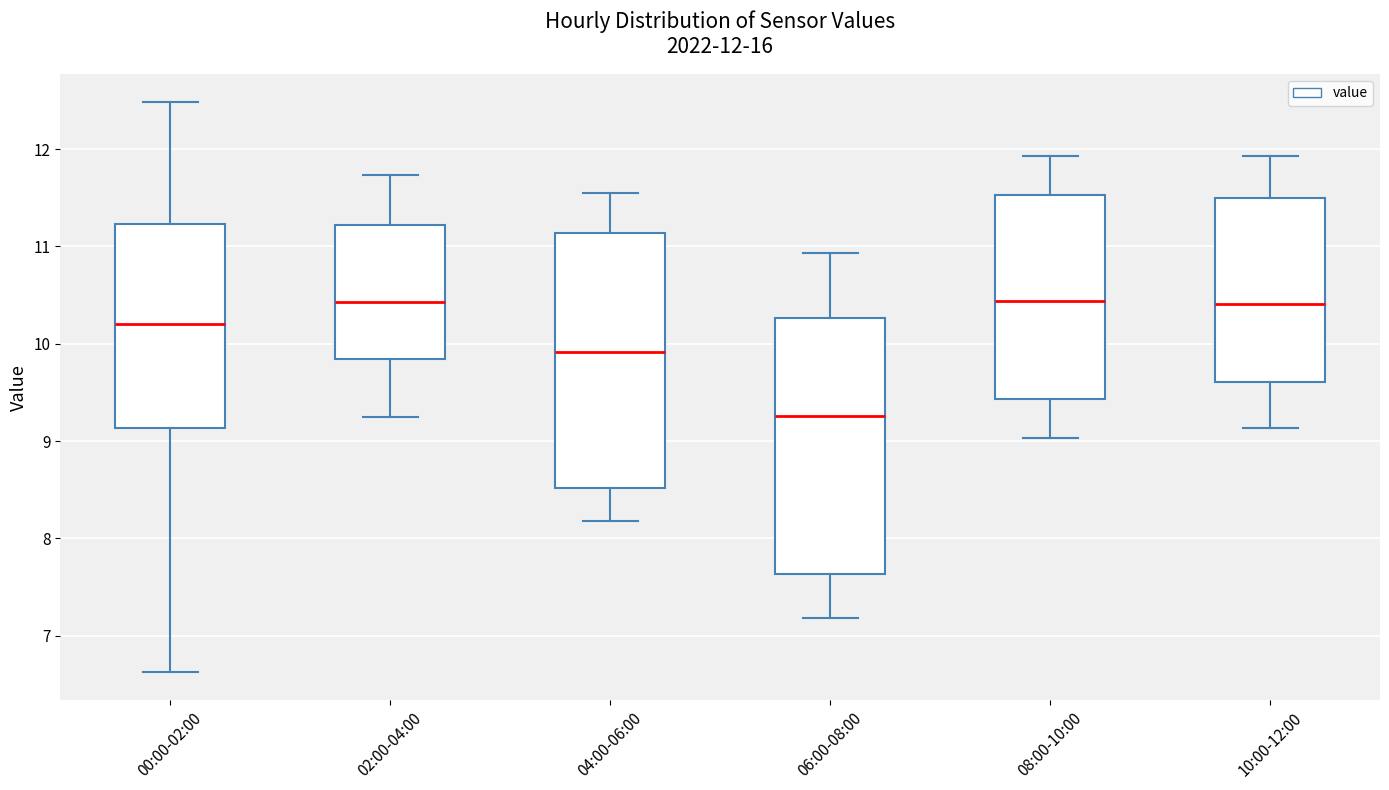

Which box has the lowest median line?

06:00-08:00